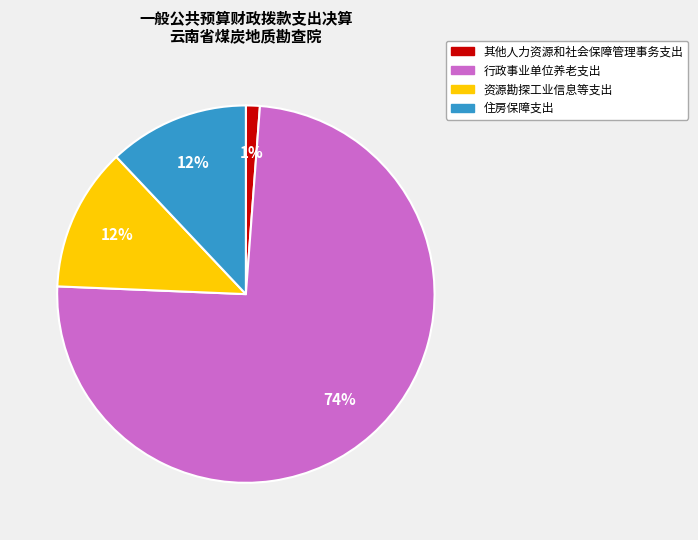

To the nearest percent, what is the difference between the 住房保障支出 and 其他人力资源和社会保障管理事务支出 slice percentages?

11%